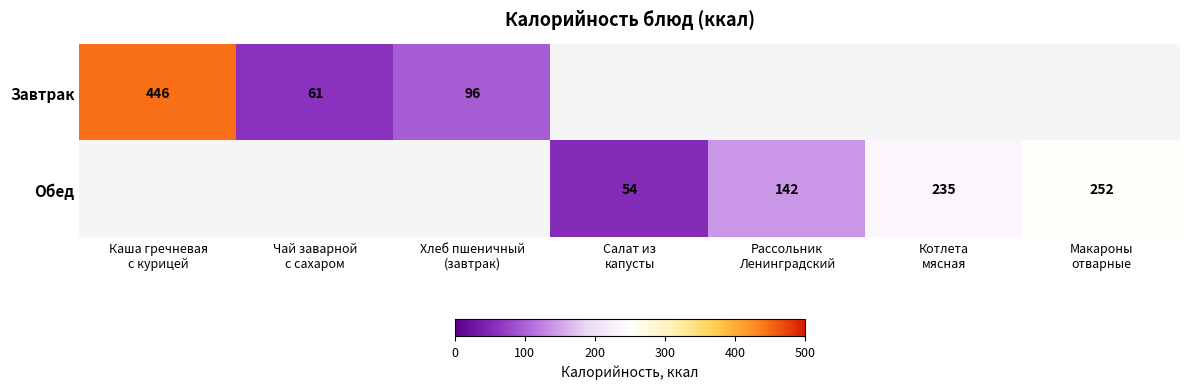

Is it true that Завтрак equals 0 at Рассольник Ленинградский?

True